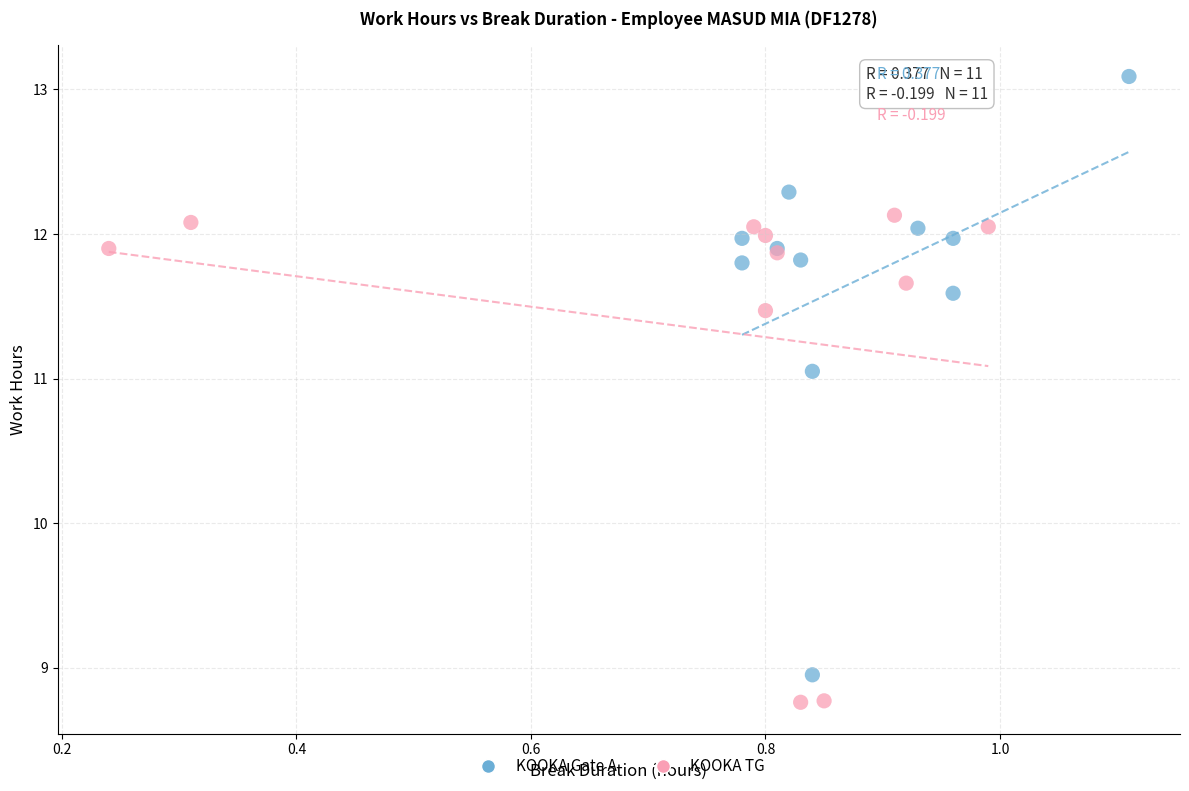

What are all the series names shown in the legend?

KOOKA Gate A, KOOKA TG